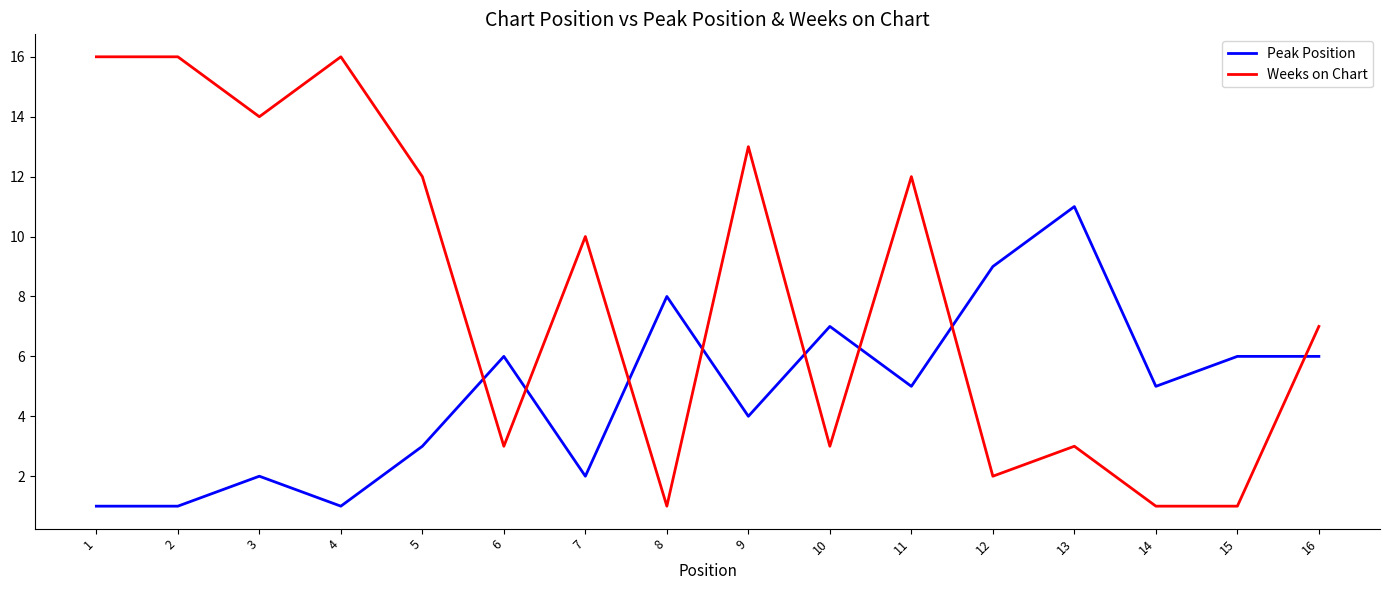

What are all the series names shown in the legend?

Peak Position, Weeks on Chart